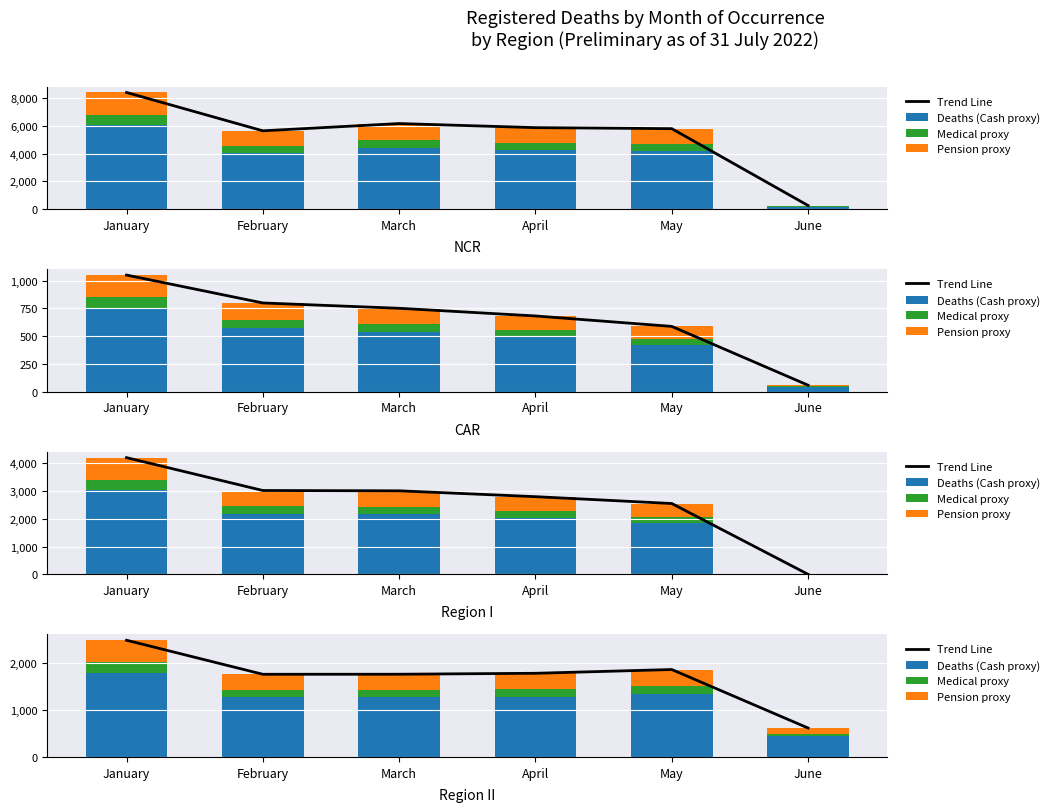

What are all the series names shown in the legend?

Trend Line, Deaths (Cash proxy), Medical proxy, Pension proxy